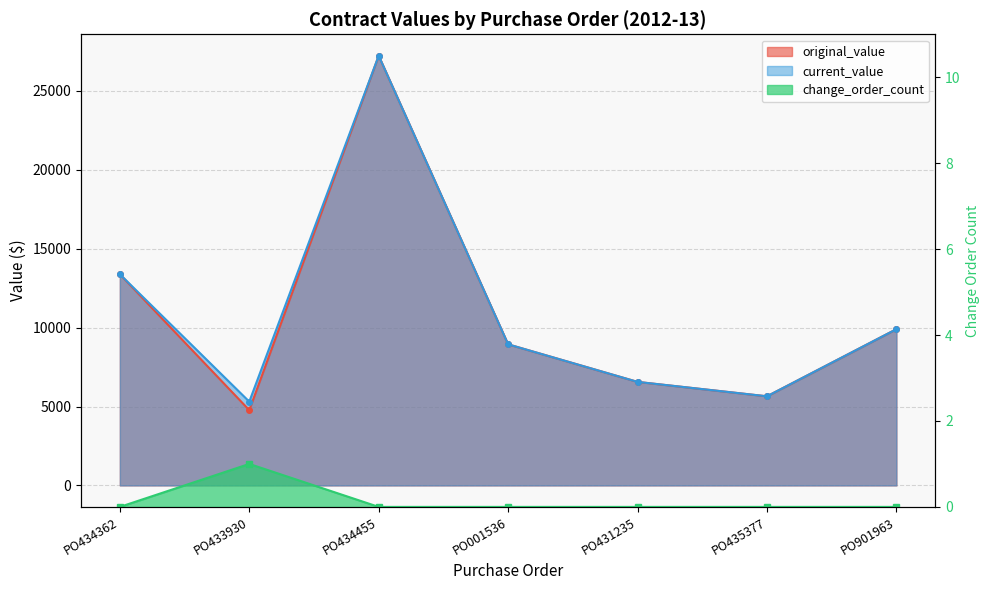

What is the minimum value for current_value?

5307.8